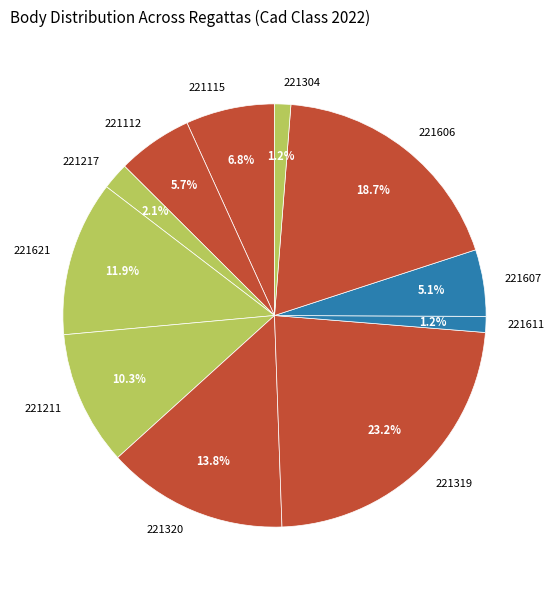

True or false: 221606 accounts for 4% of the total.

False